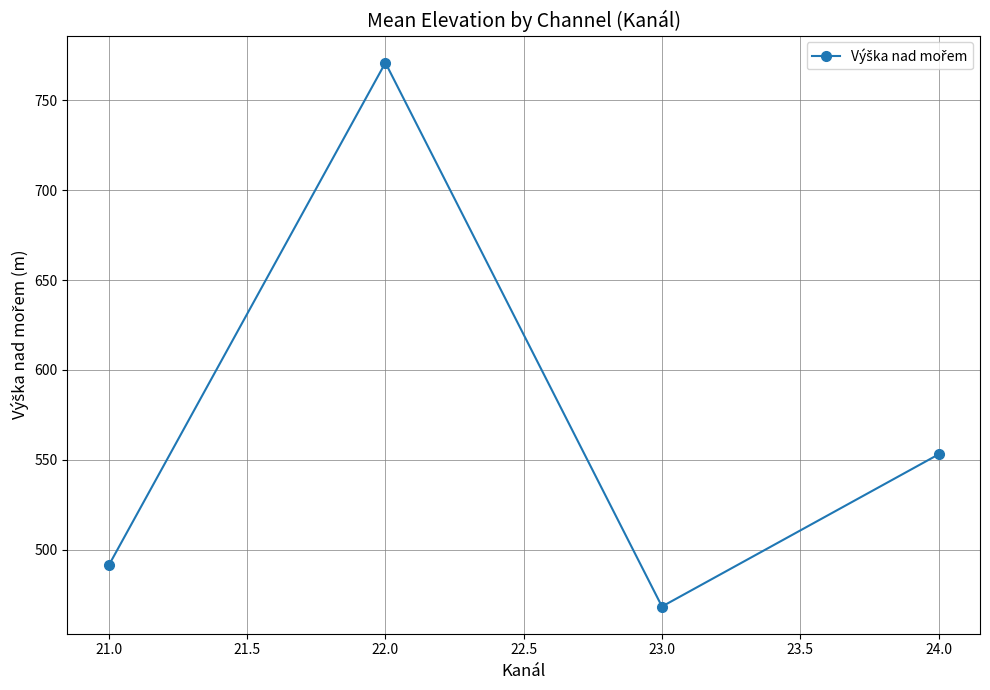

What is the average value?

570.9